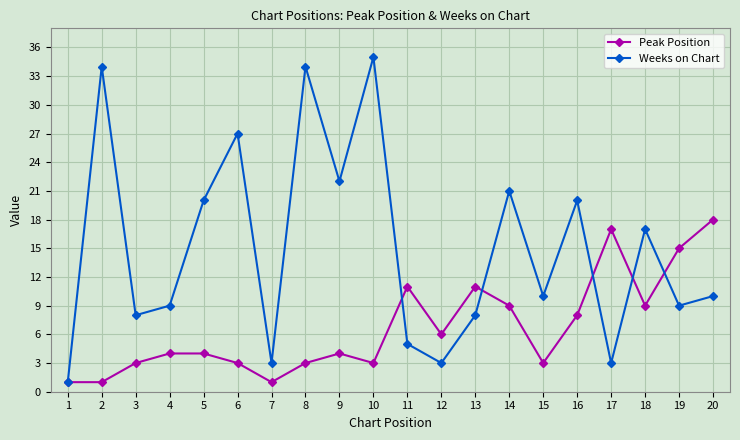

Is the value of Weeks on Chart at 3 greater than the value of Peak Position at 20?

No